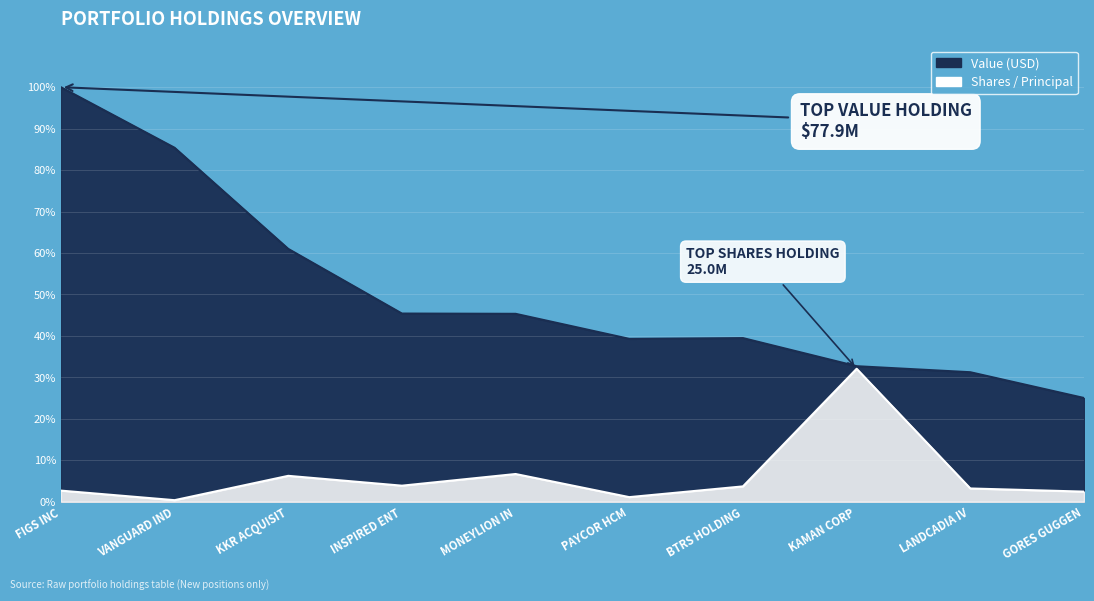

True or false: Value (USD) has a value of 36.6 at GORES GUGGEN.

False